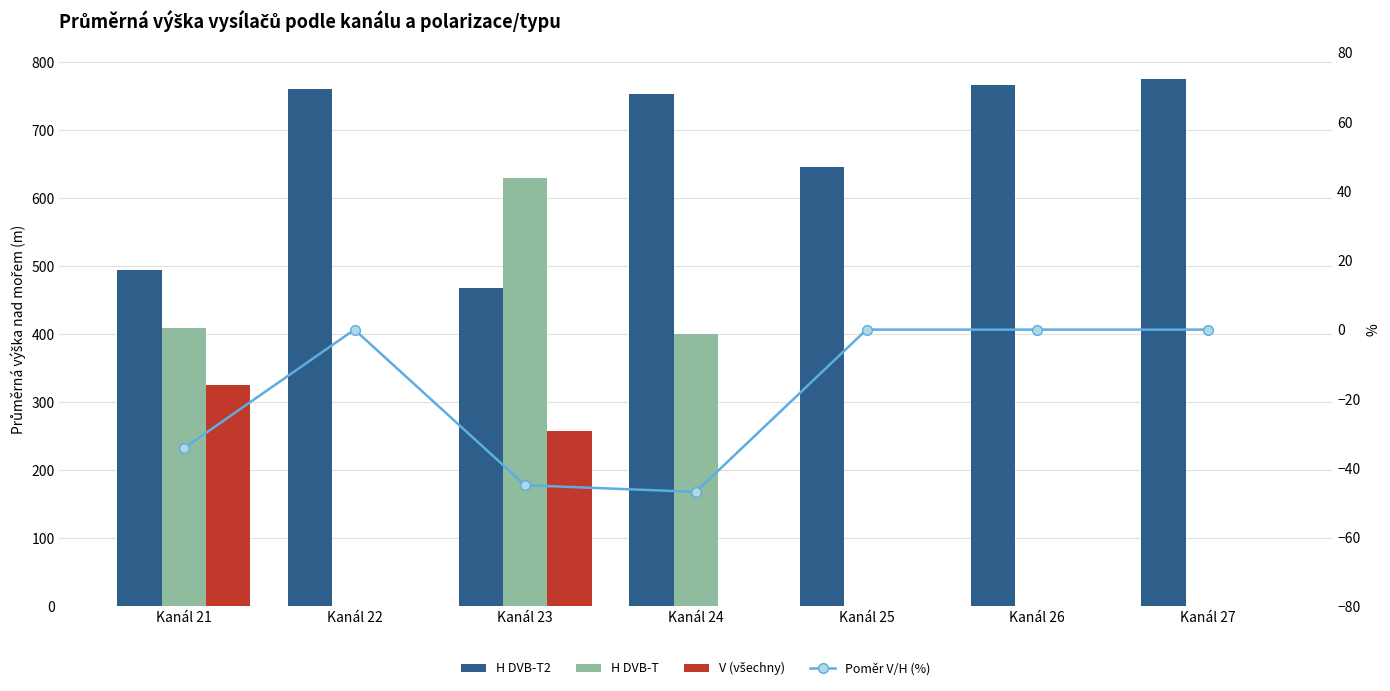

What is the value of the H DVB-T2 bar at the 7th from the left?

775.0